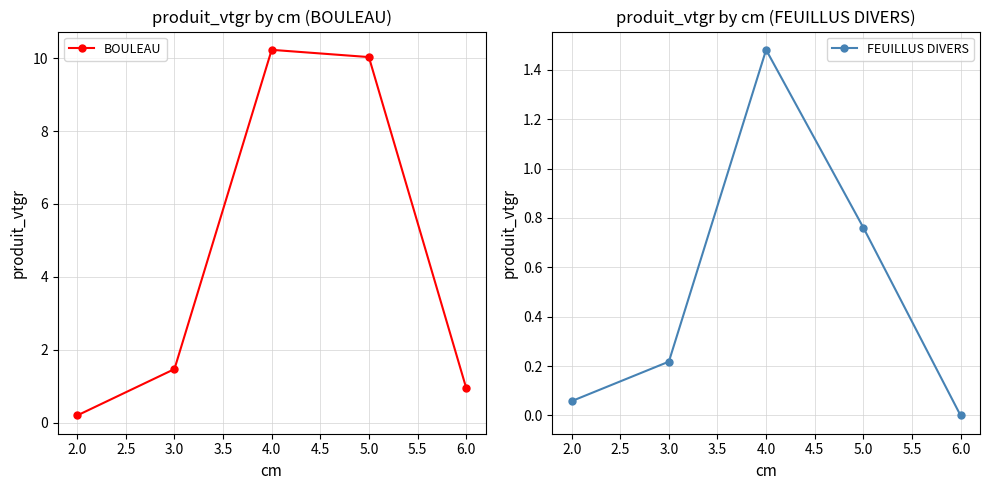

True or false: FEUILLUS DIVERS and BOULEAU cross at least once.

False